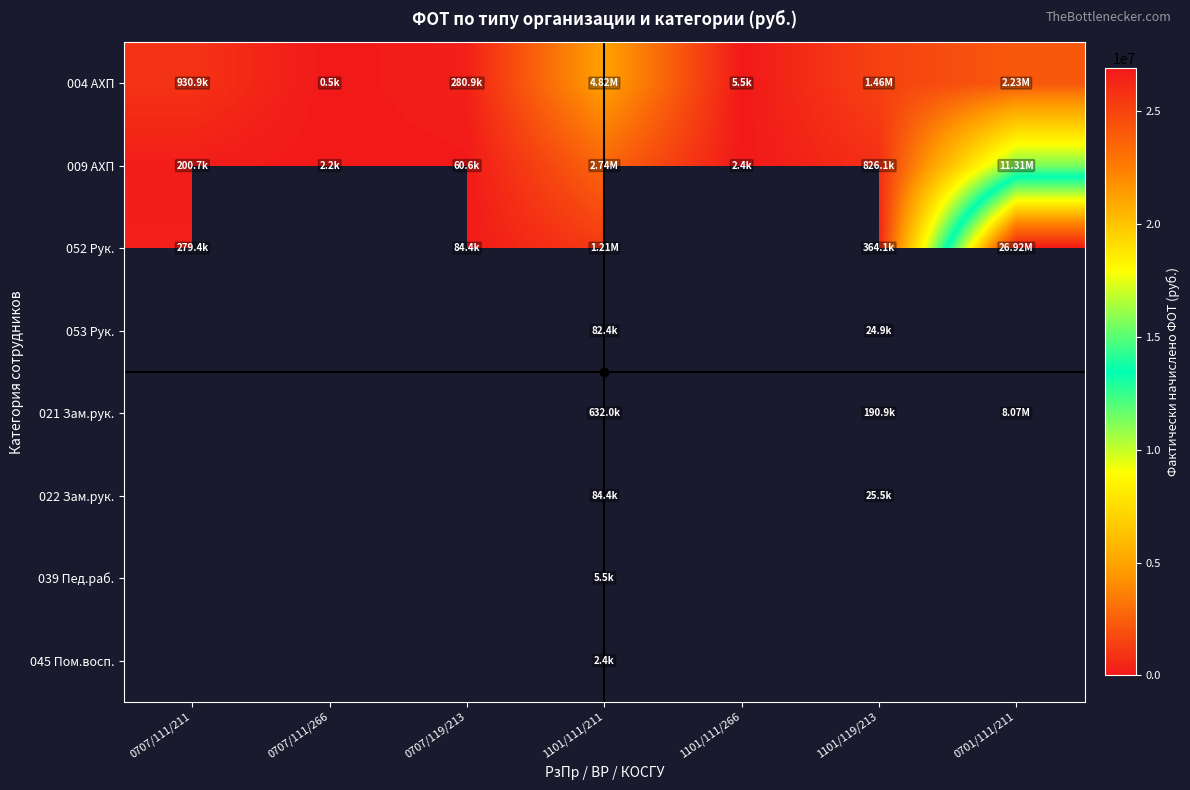

The 052 Рук. series shows 26916611.6 at 0701/111/211. True or false?

True